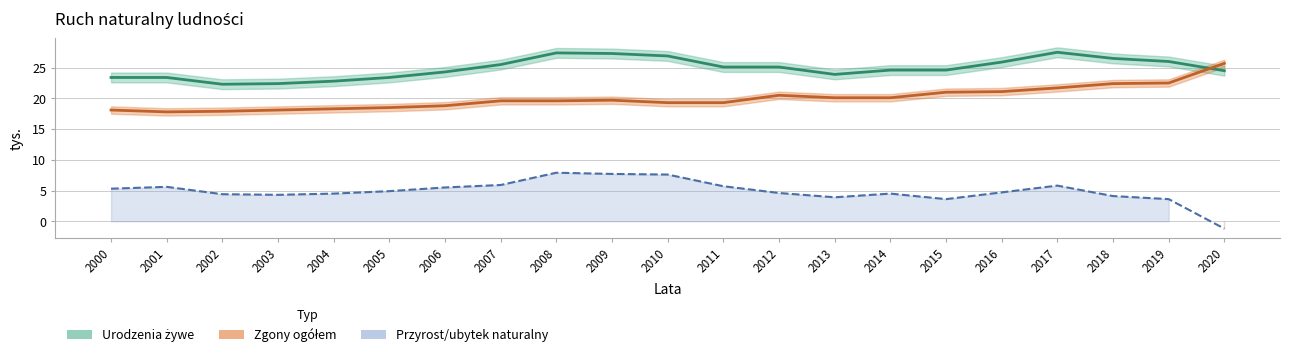

Which series changed the most between 2004 and 2015?

Zgony ogółem